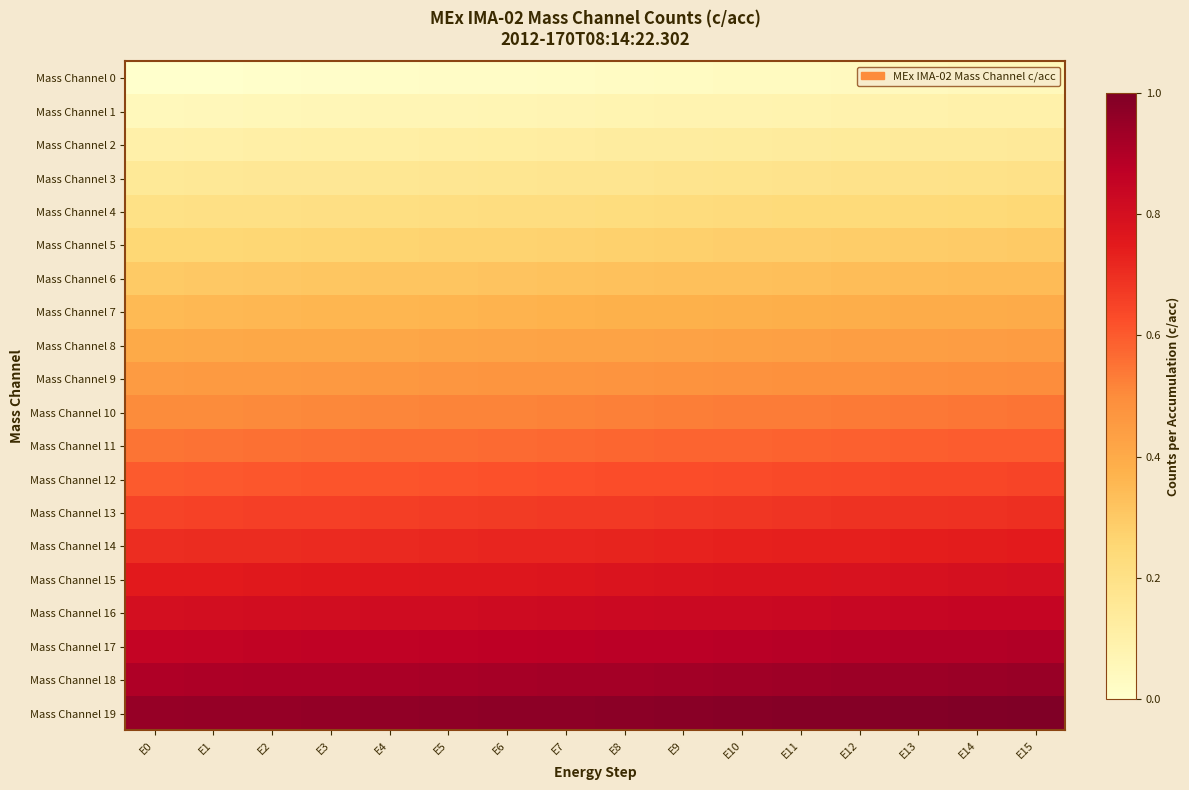

Reading right to left, list all the values displayed in this chart.

Mass Channel 0: E15=0.0	E14=0.0	E13=0.0	E12=0.0	E11=0.0	E10=0.0	E9=0.0	E8=0.0	E7=0.0	E6=0.0	E5=0.0	E4=0.0	E3=0.0	E2=0.0	E1=0.0	E0=0.0
Mass Channel 1: E15=0.1	E14=0.1	E13=0.1	E12=0.1	E11=0.1	E10=0.1	E9=0.1	E8=0.1	E7=0.1	E6=0.1	E5=0.1	E4=0.1	E3=0.1	E2=0.1	E1=0.1	E0=0.1
Mass Channel 2: E15=0.1	E14=0.1	E13=0.1	E12=0.1	E11=0.1	E10=0.1	E9=0.1	E8=0.1	E7=0.1	E6=0.1	E5=0.1	E4=0.1	E3=0.1	E2=0.1	E1=0.1	E0=0.1
Mass Channel 3: E15=0.2	E14=0.2	E13=0.2	E12=0.2	E11=0.2	E10=0.2	E9=0.2	E8=0.2	E7=0.2	E6=0.2	E5=0.2	E4=0.2	E3=0.2	E2=0.2	E1=0.2	E0=0.1
Mass Channel 4: E15=0.2	E14=0.2	E13=0.2	E12=0.2	E11=0.2	E10=0.2	E9=0.2	E8=0.2	E7=0.2	E6=0.2	E5=0.2	E4=0.2	E3=0.2	E2=0.2	E1=0.2	E0=0.2
Mass Channel 5: E15=0.3	E14=0.3	E13=0.3	E12=0.3	E11=0.3	E10=0.3	E9=0.3	E8=0.3	E7=0.3	E6=0.3	E5=0.3	E4=0.3	E3=0.3	E2=0.3	E1=0.3	E0=0.2
Mass Channel 6: E15=0.3	E14=0.3	E13=0.3	E12=0.3	E11=0.3	E10=0.3	E9=0.3	E8=0.3	E7=0.3	E6=0.3	E5=0.3	E4=0.3	E3=0.3	E2=0.3	E1=0.3	E0=0.3
Mass Channel 7: E15=0.4	E14=0.4	E13=0.4	E12=0.4	E11=0.4	E10=0.4	E9=0.4	E8=0.4	E7=0.4	E6=0.4	E5=0.4	E4=0.4	E3=0.4	E2=0.4	E1=0.4	E0=0.3
Mass Channel 8: E15=0.4	E14=0.4	E13=0.4	E12=0.4	E11=0.4	E10=0.4	E9=0.4	E8=0.4	E7=0.4	E6=0.4	E5=0.4	E4=0.4	E3=0.4	E2=0.4	E1=0.4	E0=0.4
Mass Channel 9: E15=0.5	E14=0.5	E13=0.5	E12=0.5	E11=0.5	E10=0.5	E9=0.5	E8=0.5	E7=0.5	E6=0.5	E5=0.5	E4=0.5	E3=0.5	E2=0.5	E1=0.5	E0=0.5
Mass Channel 10: E15=0.5	E14=0.5	E13=0.5	E12=0.5	E11=0.5	E10=0.5	E9=0.5	E8=0.5	E7=0.5	E6=0.5	E5=0.5	E4=0.5	E3=0.5	E2=0.5	E1=0.5	E0=0.5
Mass Channel 11: E15=0.6	E14=0.6	E13=0.6	E12=0.6	E11=0.6	E10=0.6	E9=0.6	E8=0.6	E7=0.6	E6=0.6	E5=0.6	E4=0.6	E3=0.6	E2=0.6	E1=0.6	E0=0.6
Mass Channel 12: E15=0.6	E14=0.6	E13=0.6	E12=0.6	E11=0.6	E10=0.6	E9=0.6	E8=0.6	E7=0.6	E6=0.6	E5=0.6	E4=0.6	E3=0.6	E2=0.6	E1=0.6	E0=0.6
Mass Channel 13: E15=0.7	E14=0.7	E13=0.7	E12=0.7	E11=0.7	E10=0.7	E9=0.7	E8=0.7	E7=0.7	E6=0.7	E5=0.7	E4=0.7	E3=0.7	E2=0.7	E1=0.7	E0=0.7
Mass Channel 14: E15=0.7	E14=0.7	E13=0.7	E12=0.7	E11=0.7	E10=0.7	E9=0.7	E8=0.7	E7=0.7	E6=0.7	E5=0.7	E4=0.7	E3=0.7	E2=0.7	E1=0.7	E0=0.7
Mass Channel 15: E15=0.8	E14=0.8	E13=0.8	E12=0.8	E11=0.8	E10=0.8	E9=0.8	E8=0.8	E7=0.8	E6=0.8	E5=0.8	E4=0.8	E3=0.8	E2=0.8	E1=0.8	E0=0.8
Mass Channel 16: E15=0.8	E14=0.8	E13=0.8	E12=0.8	E11=0.8	E10=0.8	E9=0.8	E8=0.8	E7=0.8	E6=0.8	E5=0.8	E4=0.8	E3=0.8	E2=0.8	E1=0.8	E0=0.8
Mass Channel 17: E15=0.9	E14=0.9	E13=0.9	E12=0.9	E11=0.9	E10=0.9	E9=0.9	E8=0.9	E7=0.9	E6=0.9	E5=0.9	E4=0.9	E3=0.9	E2=0.9	E1=0.9	E0=0.8
Mass Channel 18: E15=0.9	E14=0.9	E13=0.9	E12=0.9	E11=0.9	E10=0.9	E9=0.9	E8=0.9	E7=0.9	E6=0.9	E5=0.9	E4=0.9	E3=0.9	E2=0.9	E1=0.9	E0=0.9
Mass Channel 19: E15=1.0	E14=1.0	E13=1.0	E12=1.0	E11=1.0	E10=1.0	E9=1.0	E8=1.0	E7=1.0	E6=1.0	E5=1.0	E4=1.0	E3=1.0	E2=1.0	E1=1.0	E0=0.9